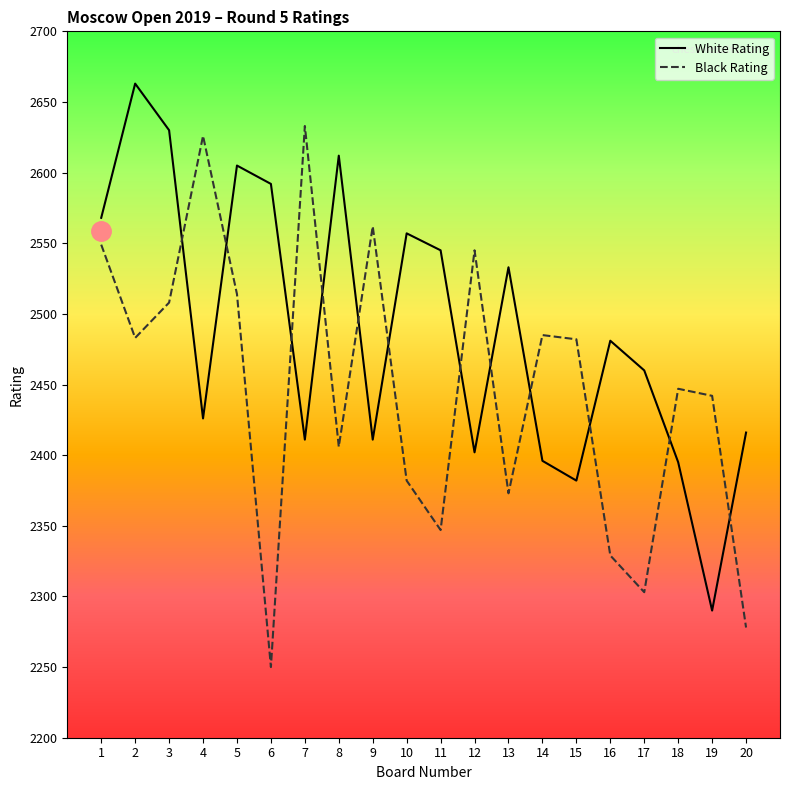

At which label does Black Rating first exceed 2482?

1